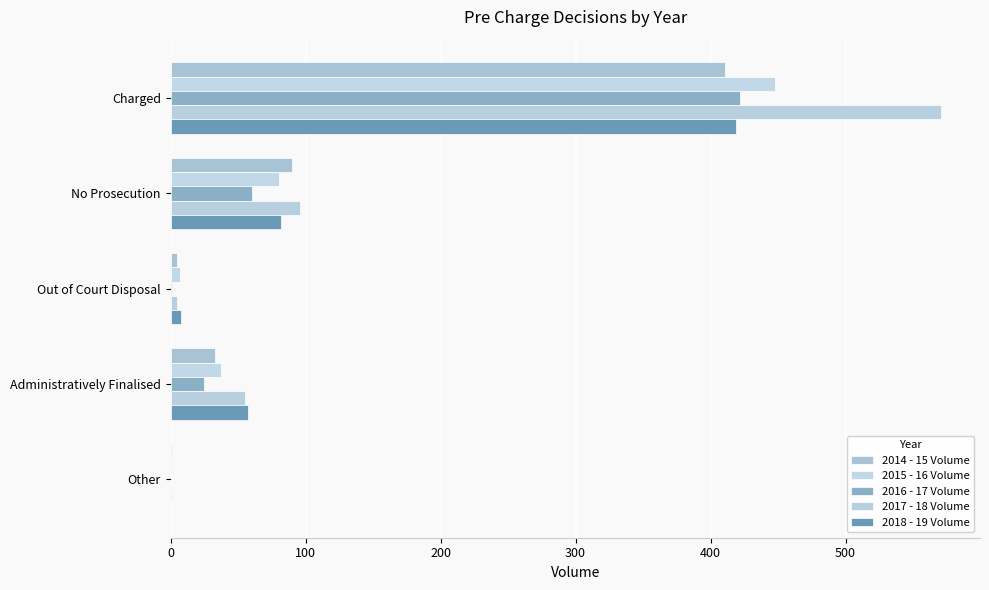

What is the value of the 2017 - 18 Volume bar at the 1st from the left?

571